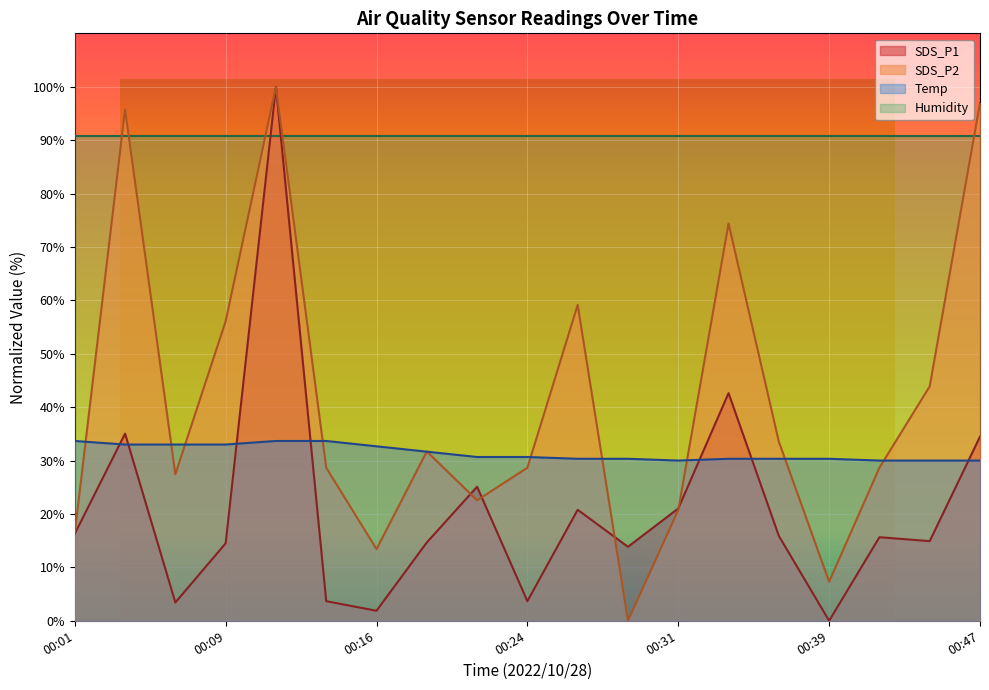

Which series has the largest total across all categories?

Humidity